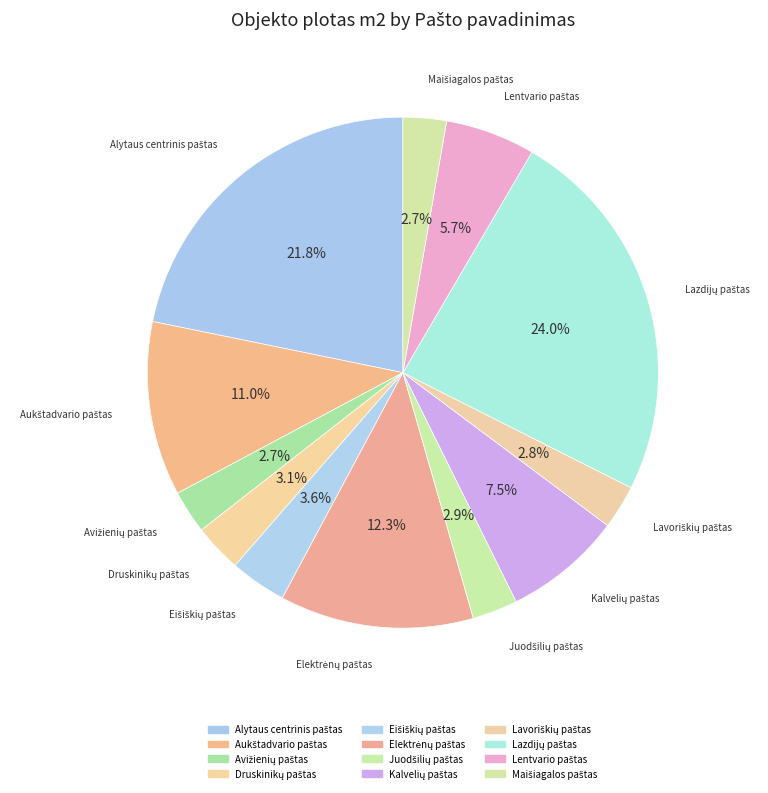

How many slices are in this pie chart?

12